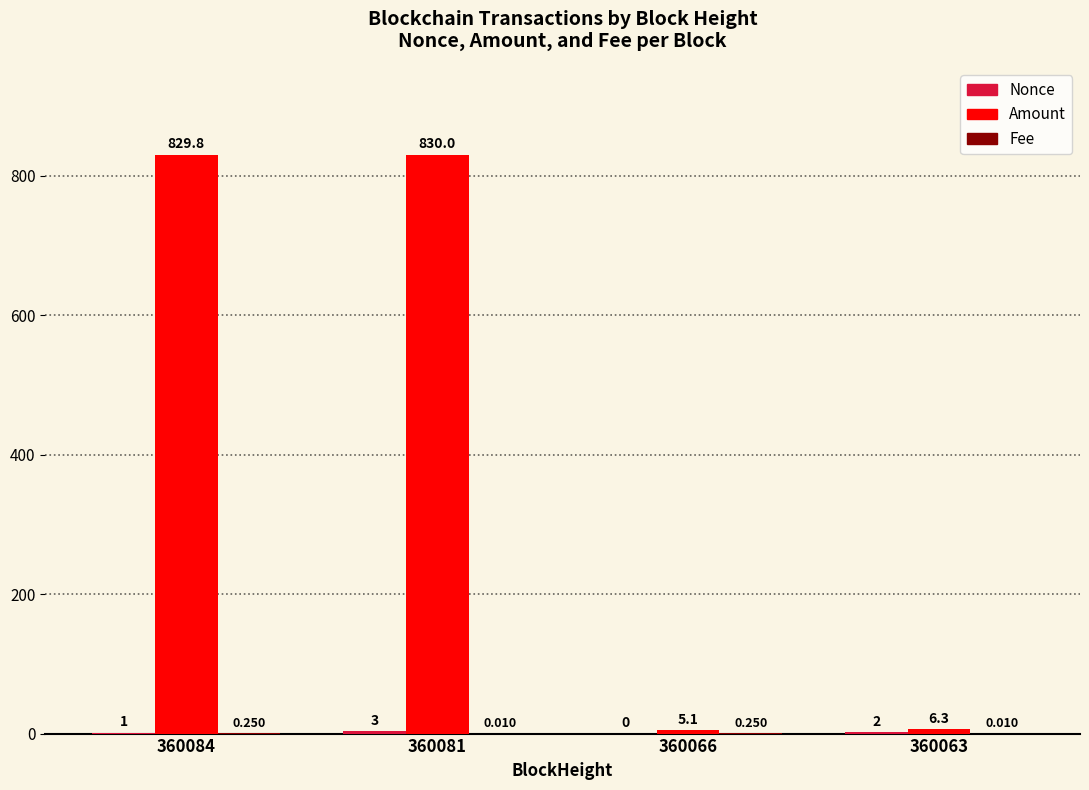

How many series are shown in this chart?

3